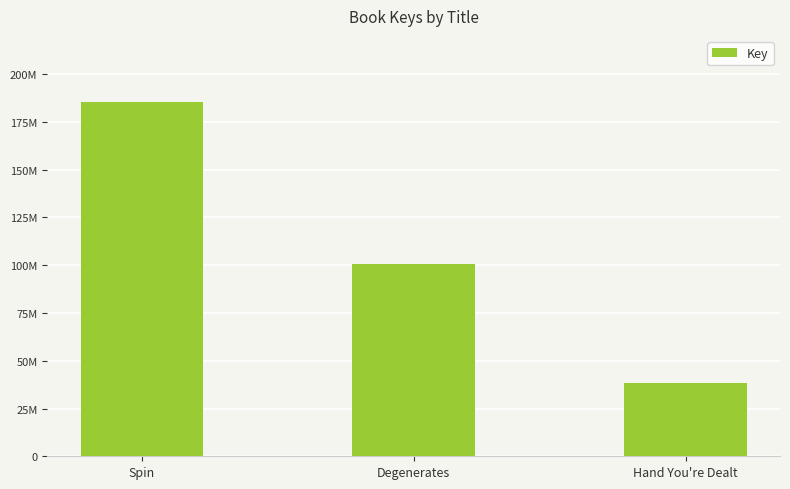

What is the sum of all values?

324066248